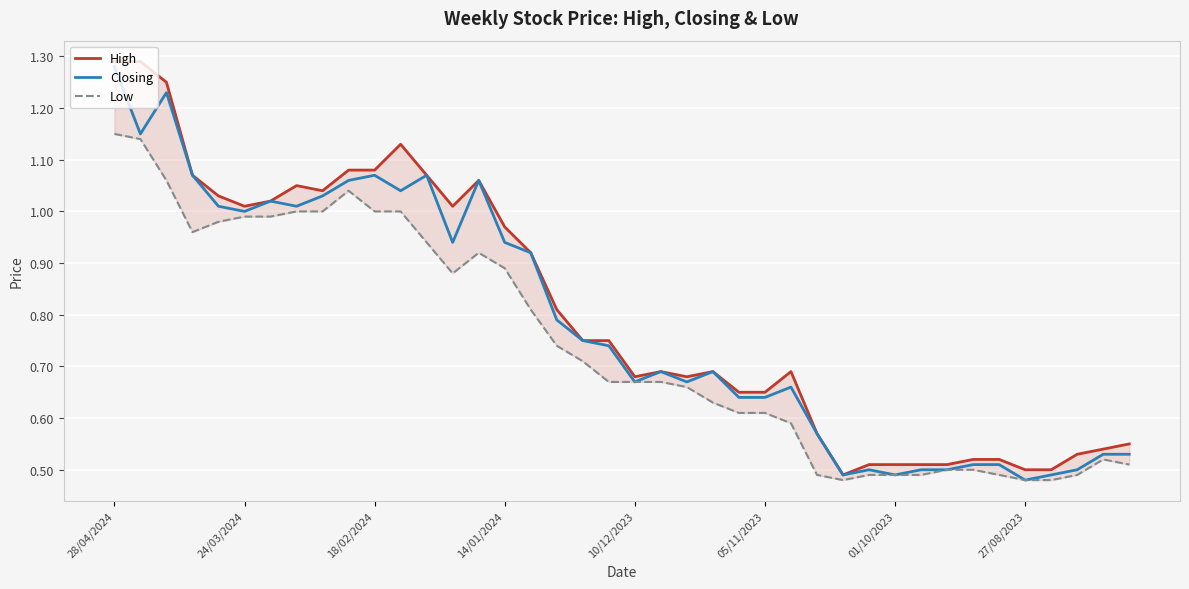

True or false: Closing and Low intersect in this chart.

False